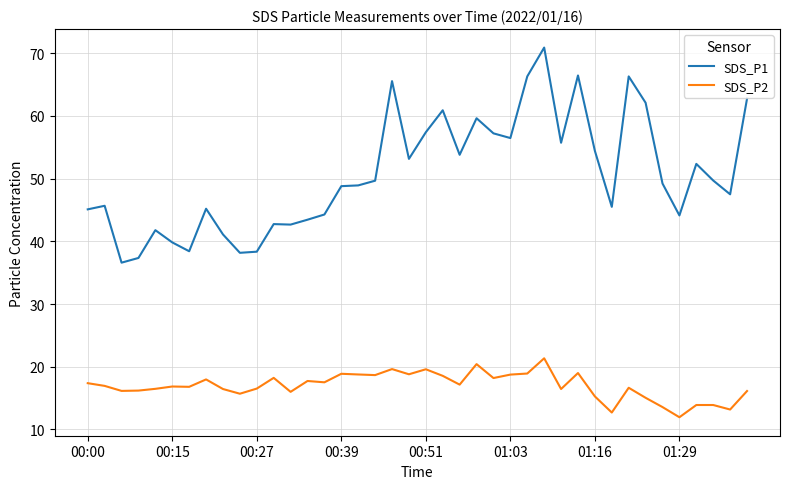

Rank the series by their average value, from highest to lowest.

SDS_P1, SDS_P2